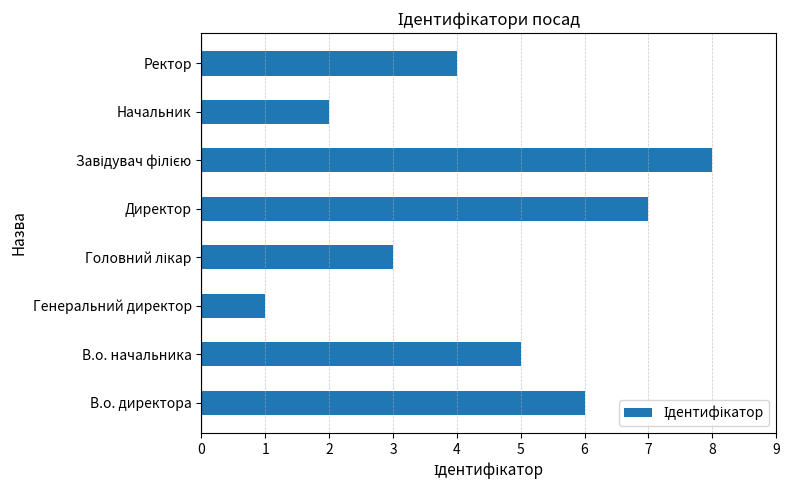

What is the difference between the maximum and minimum values?

7